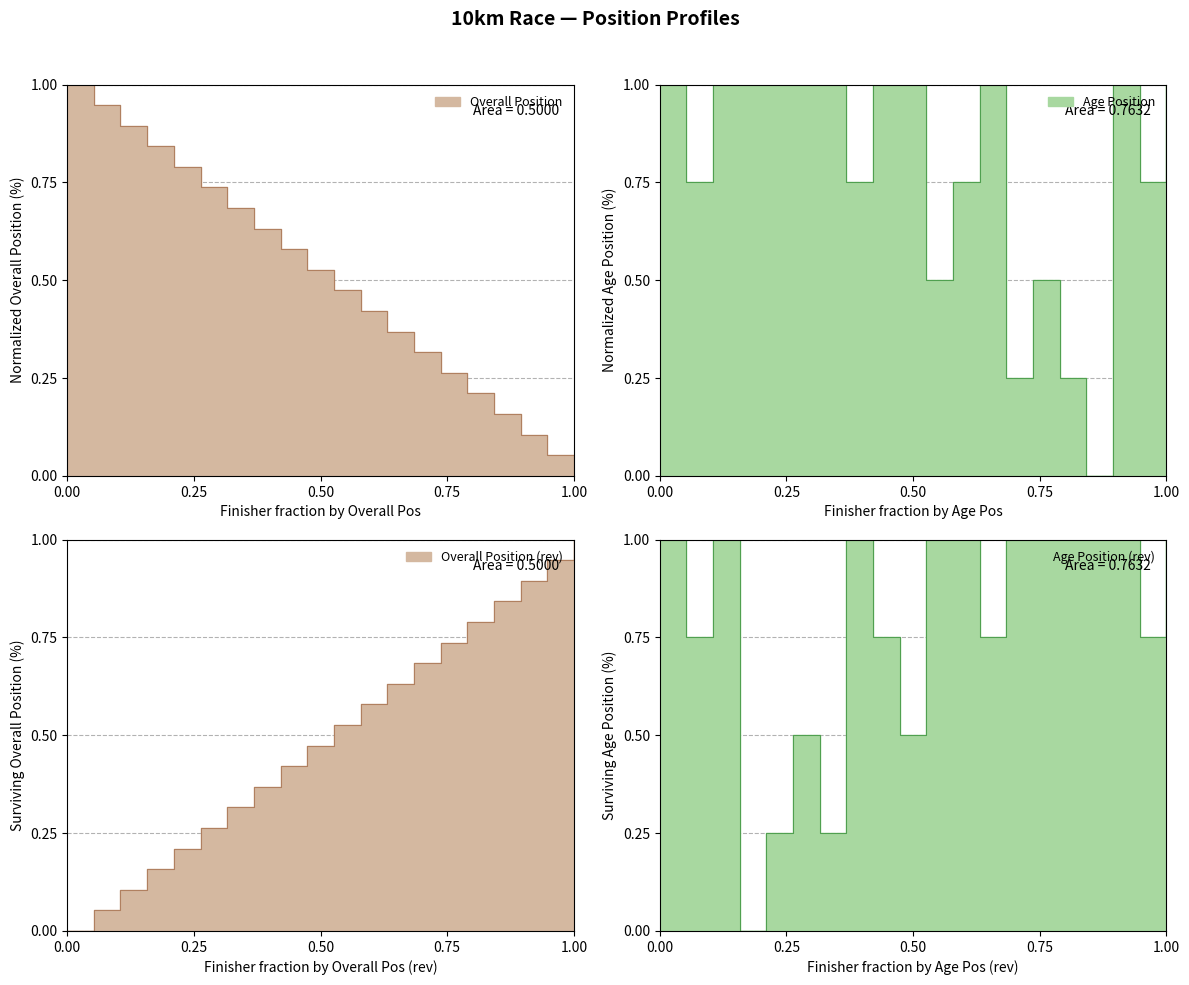

What is the value of the Overall Position point at the 9th from the left?

0.6